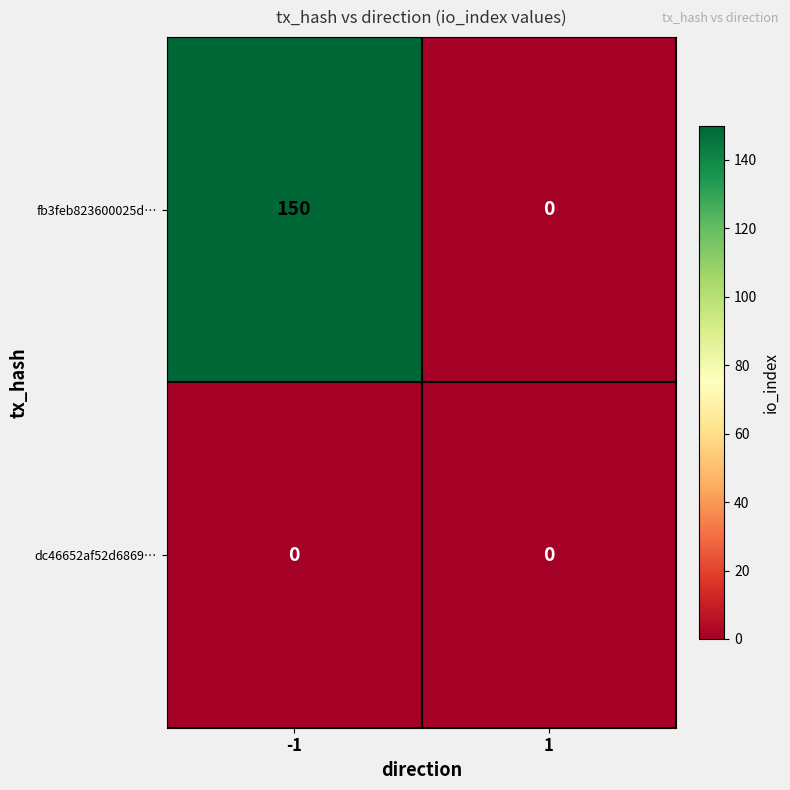

List the series in order of their peak value, highest first.

fb3feb823600025d…, dc46652af52d6869…